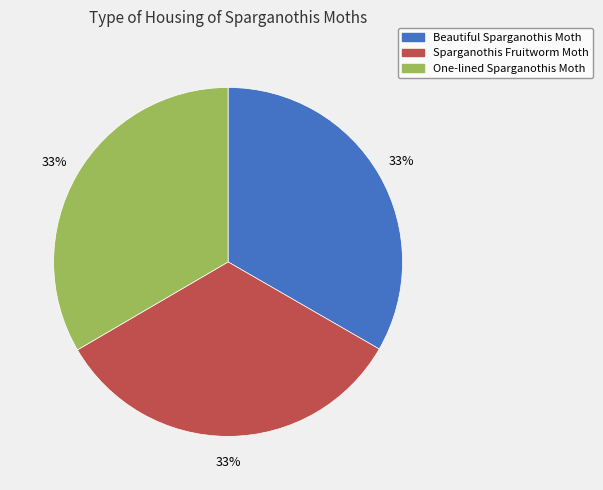

Is Sparganothis Fruitworm Moth the majority of the pie?

No